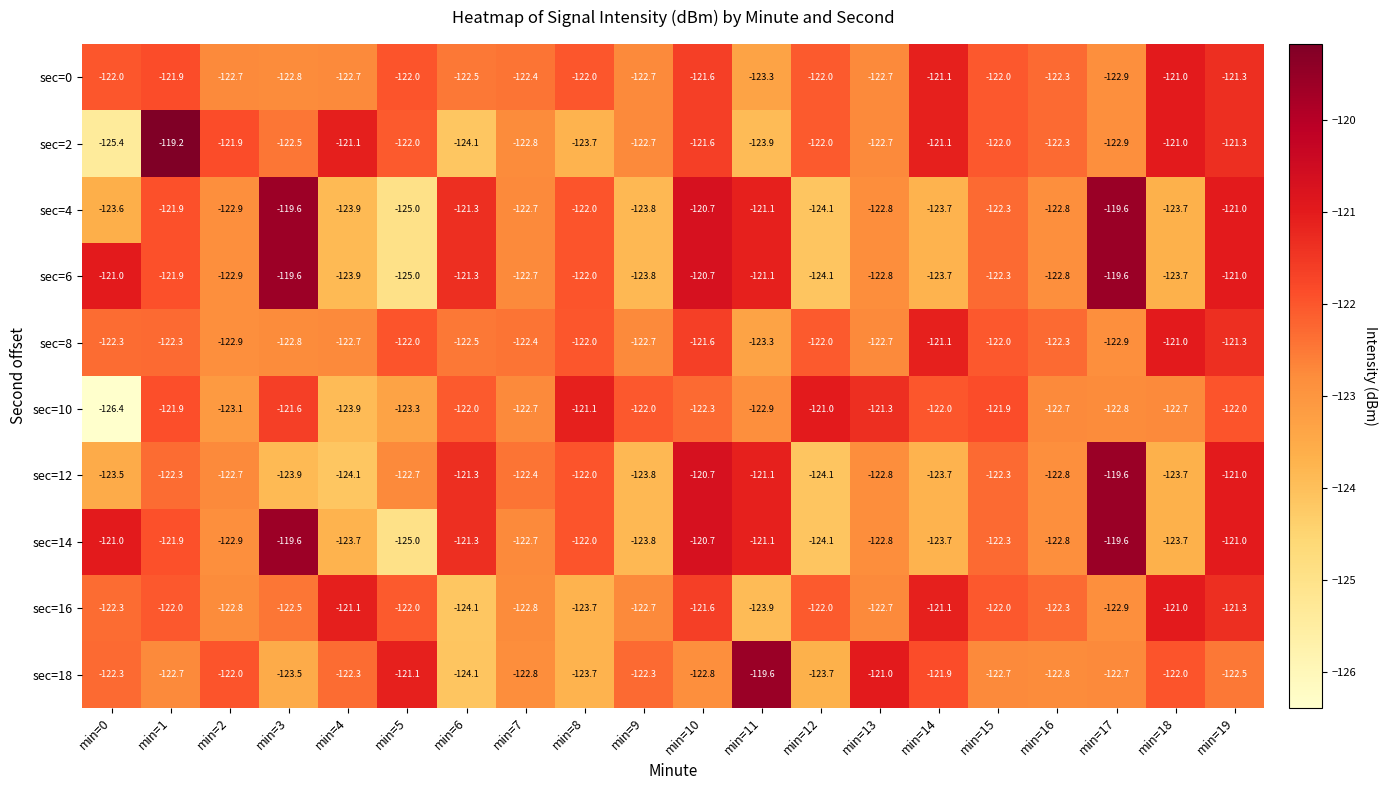

Count the number of data series in this chart.

10